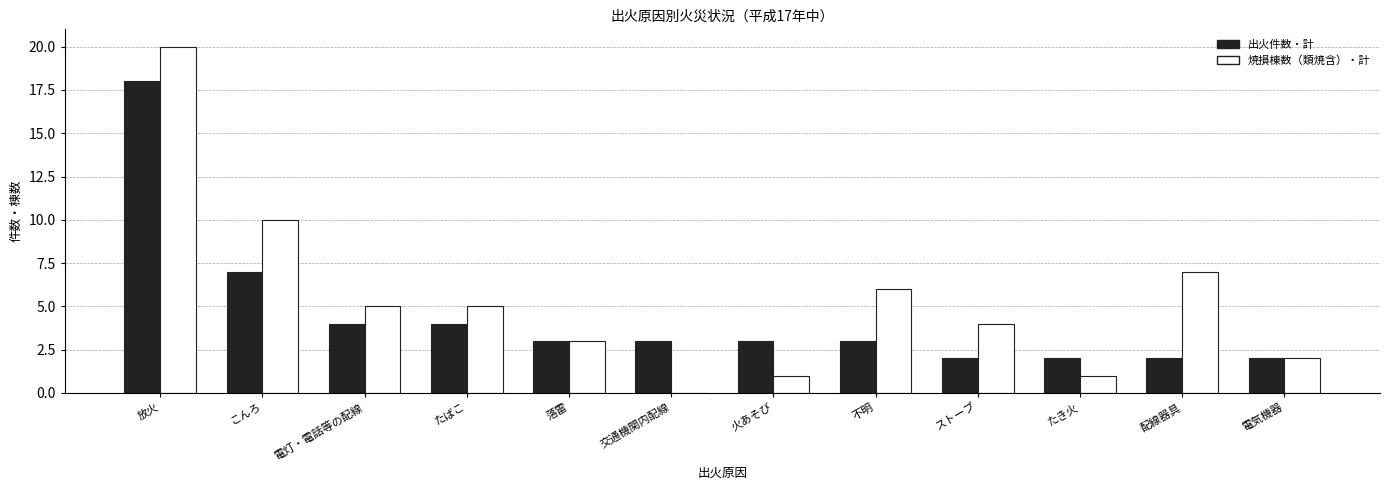

Which series has the largest total across all categories?

焼損棟数（類焼含）・計